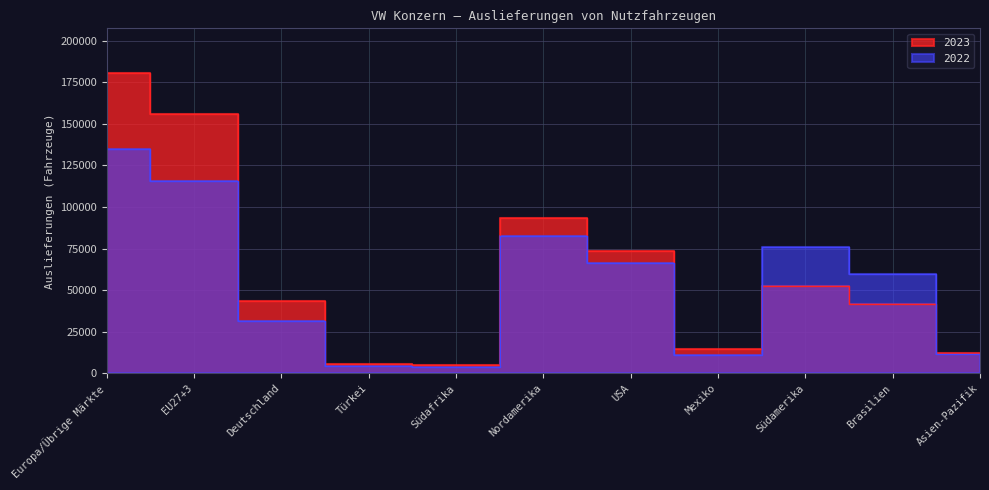

At which label is 2022 closest to 69372?

USA